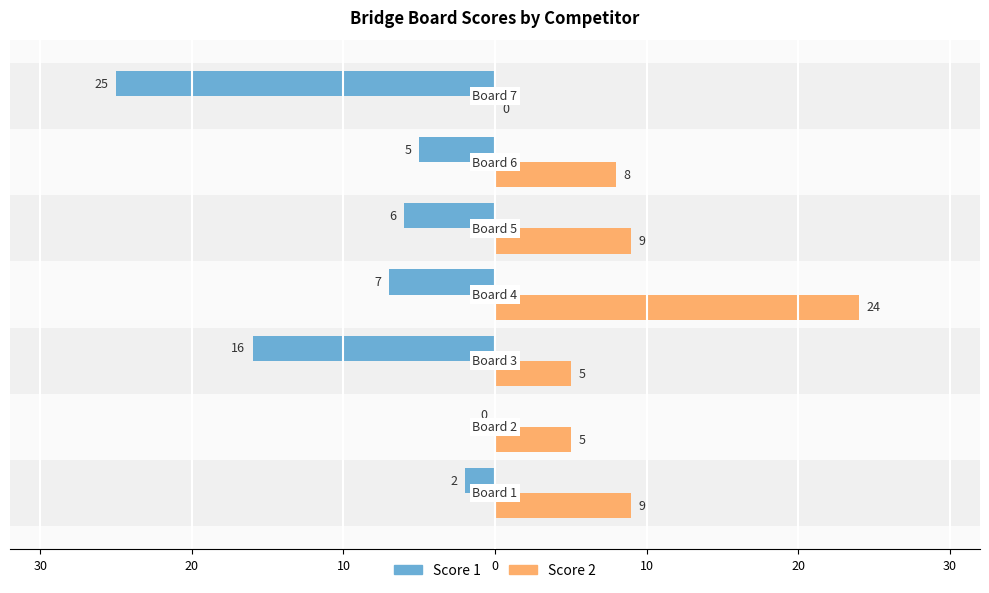

What are all the series names shown in the legend?

Score 1, Score 2